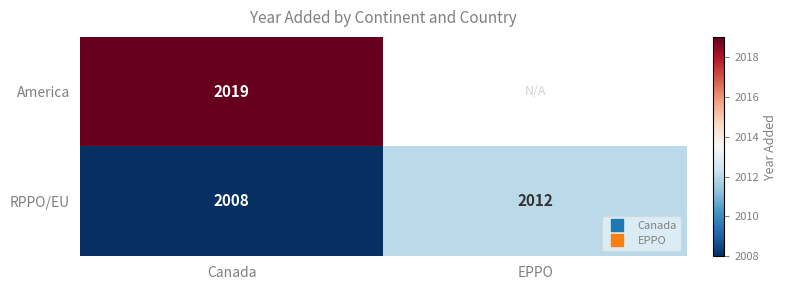

What is the minimum value shown in the chart?

2008.0